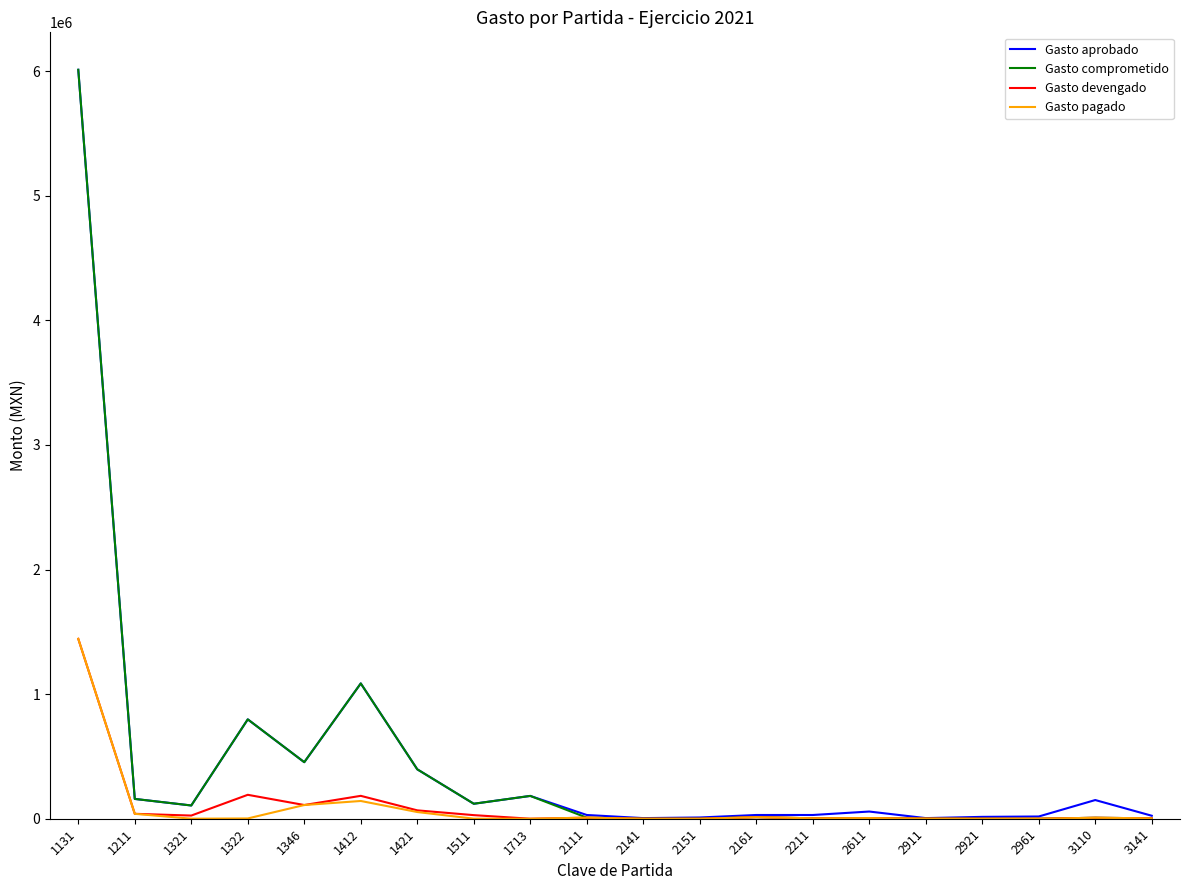

Which series has the largest range (max minus min)?

Gasto comprometido